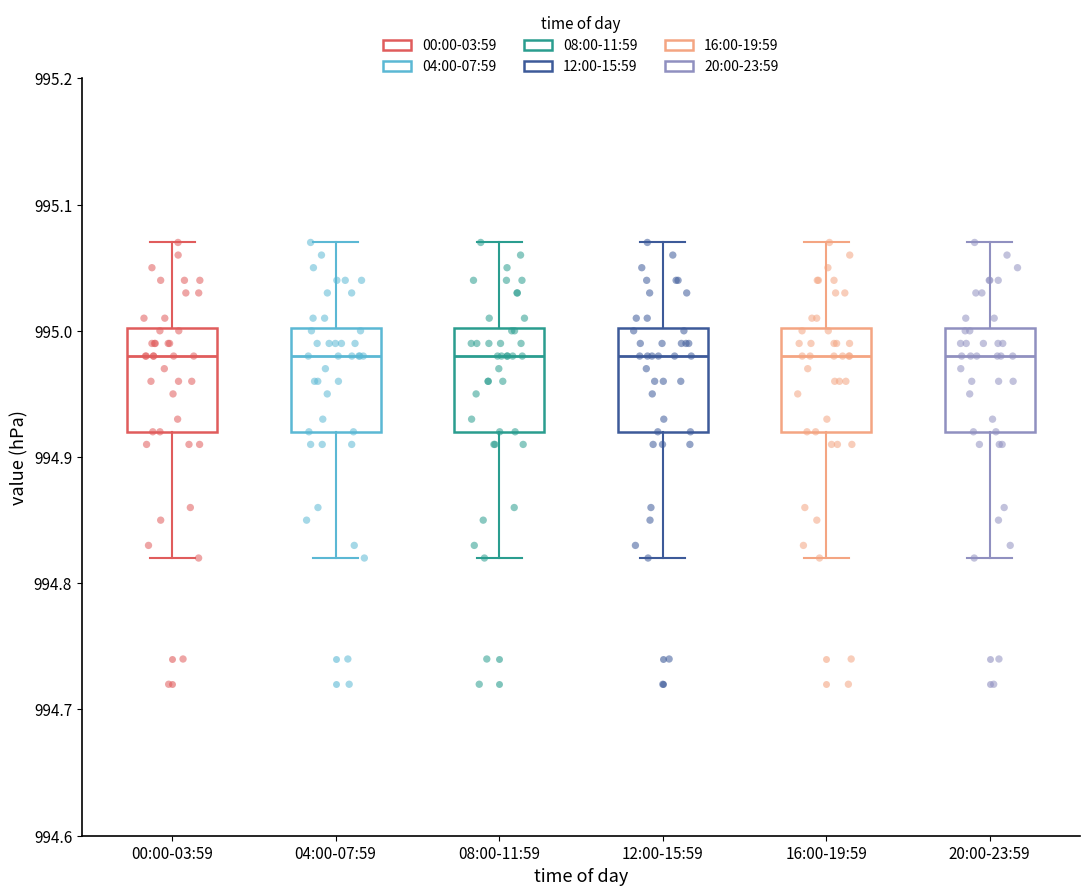

Where does the median line of the box for 04:00-07:59 sit on the y-axis? The values are not printed on the chart, so give them approximately, as read against the axis.

994.98